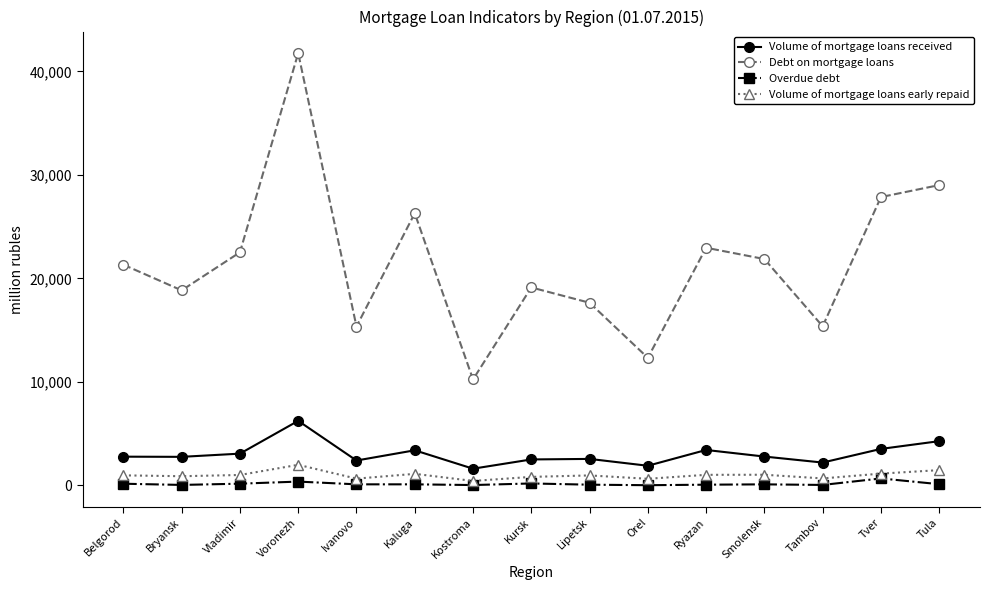

Is the value of Overdue debt at Kostroma greater than the value of Debt on mortgage loans at Tambov?

No